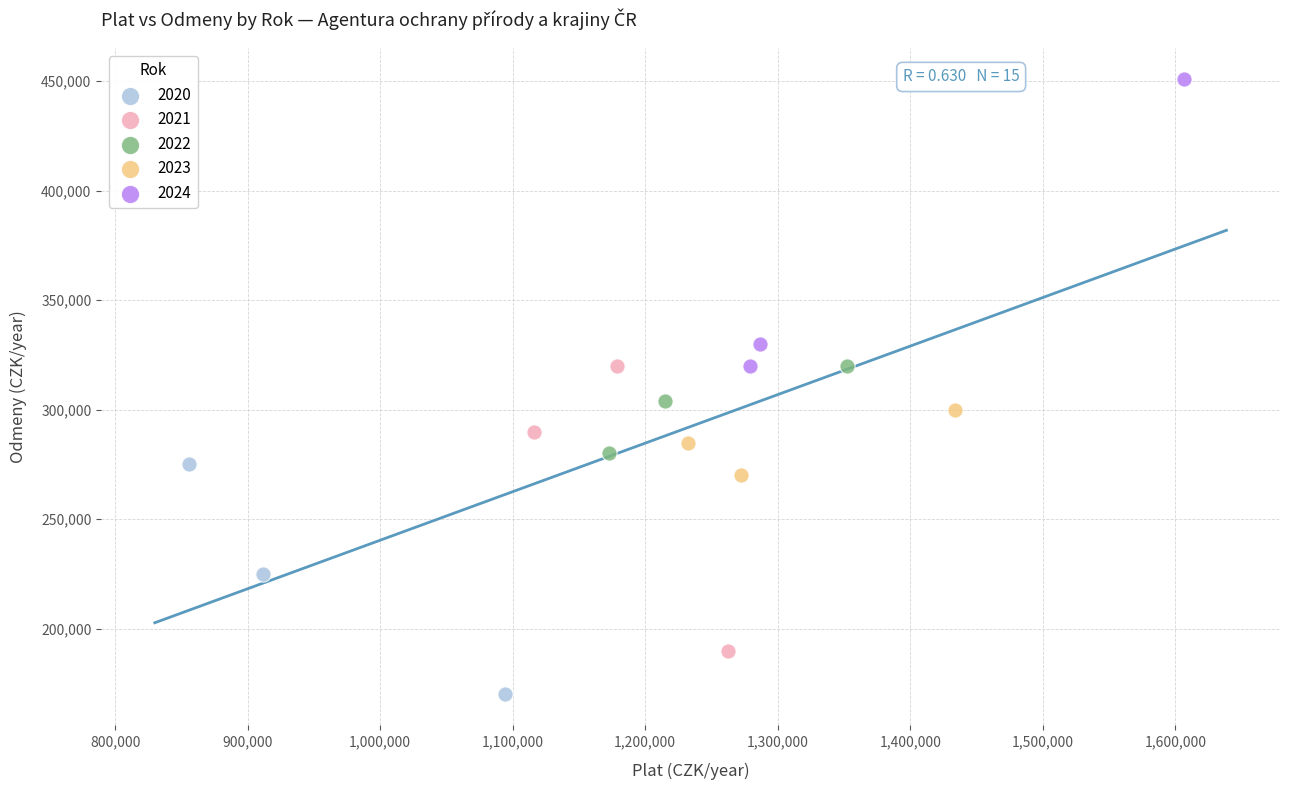

Which series reaches the minimum Y coordinate?

2020